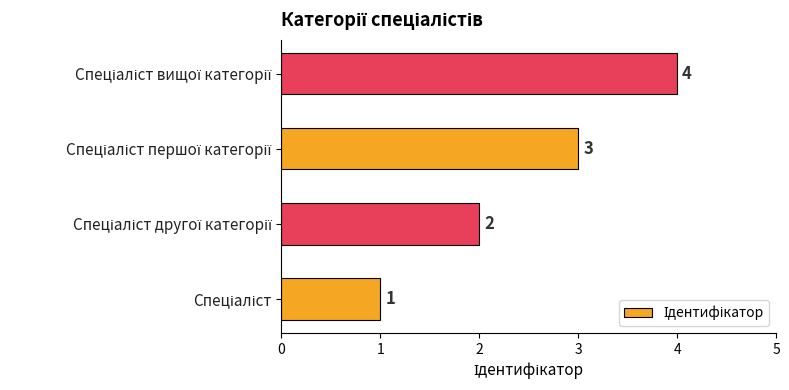

What is the difference between the maximum and minimum values?

3